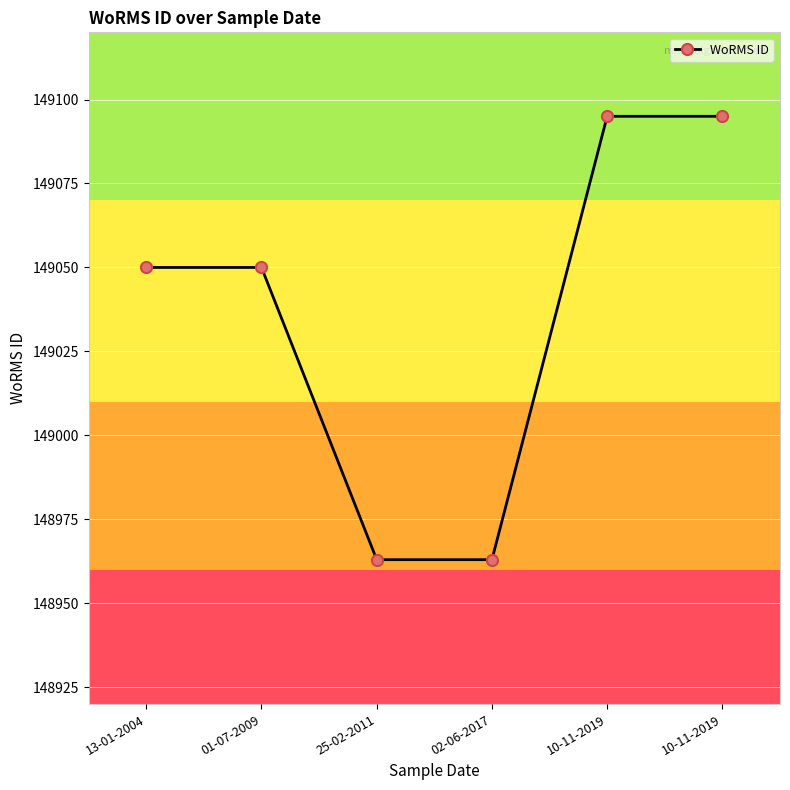

Reading right to left, extract all data points from this chart.

10-11-2019=149095	10-11-2019=149095	02-06-2017=148963	25-02-2011=148963	01-07-2009=149050	13-01-2004=149050